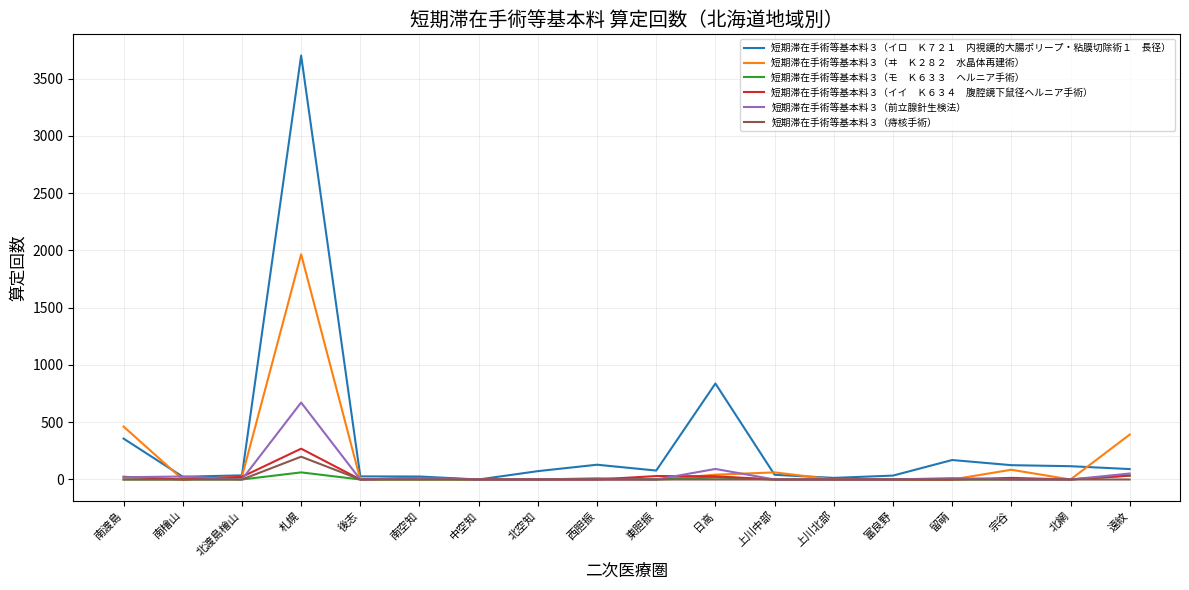

What is the greatest value displayed?

3702